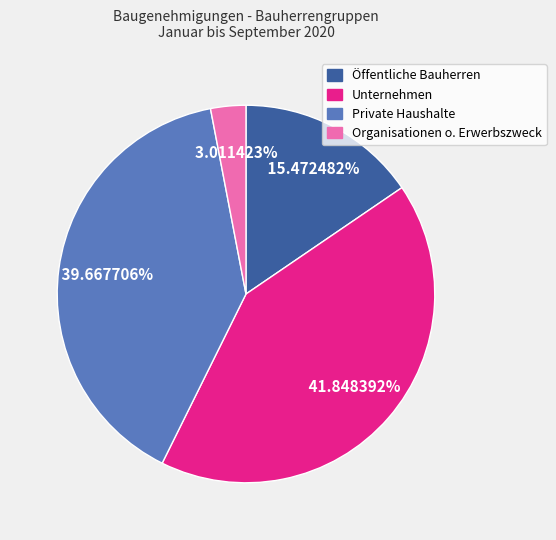

To the nearest percent, what percentage of the pie is Unternehmen?

42%